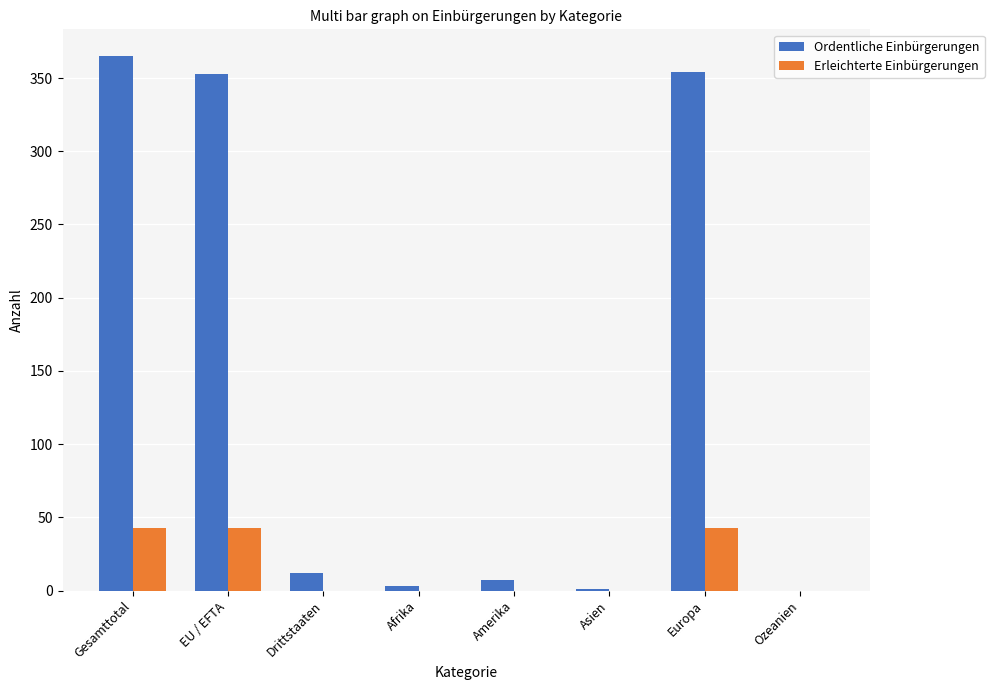

Is it true that Ordentliche Einbürgerungen equals 354 at Europa?

True